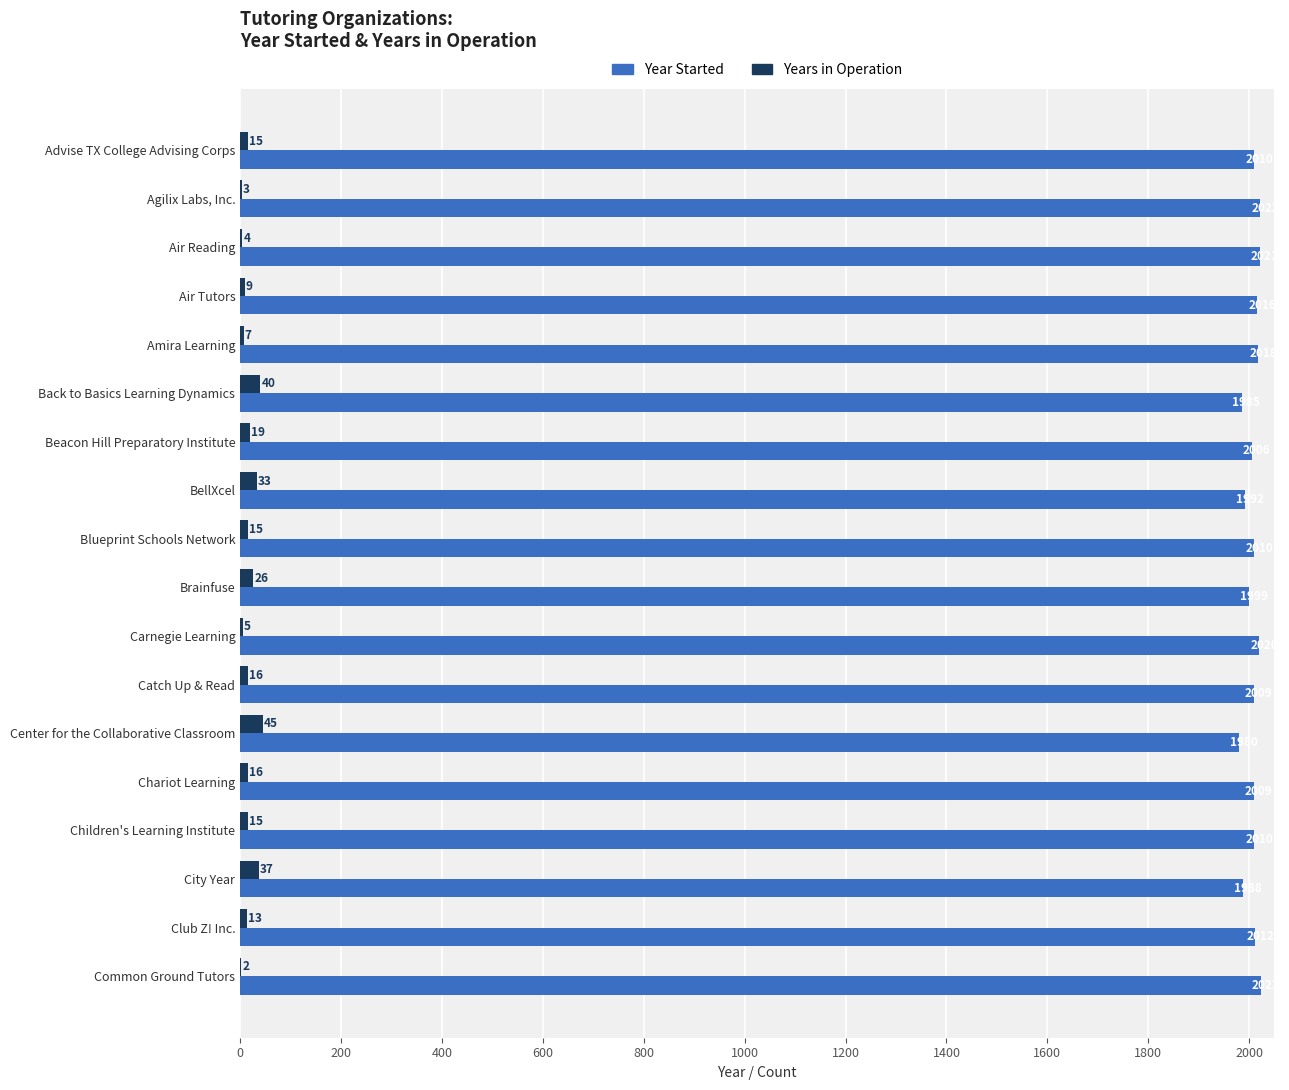

What is the sum of the Years in Operation values at Agilix Labs, Inc. and Children's Learning Institute?

18